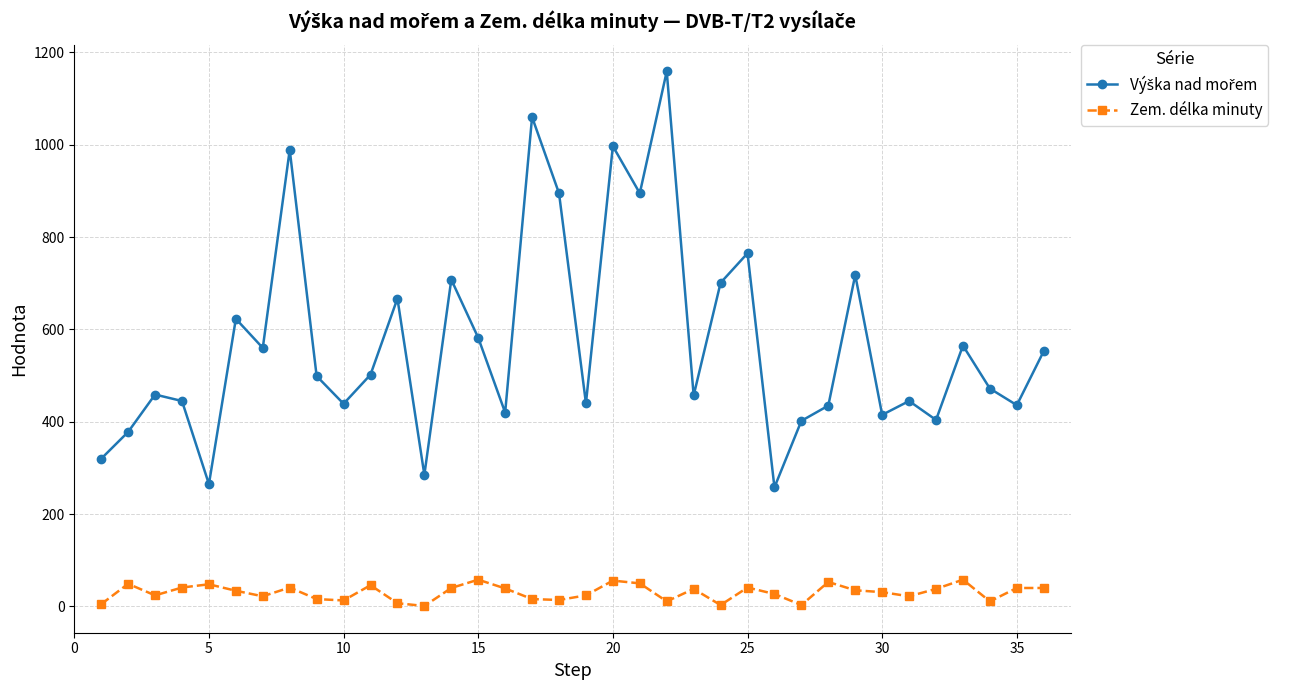

Count the number of categories in the chart.

36